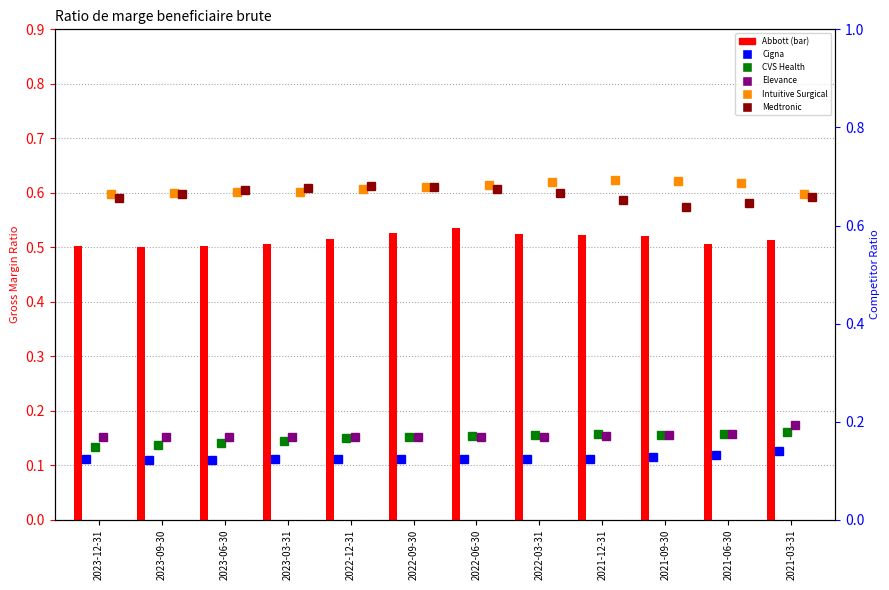

Read the CVS Health value at 2023-06-30.

0.2